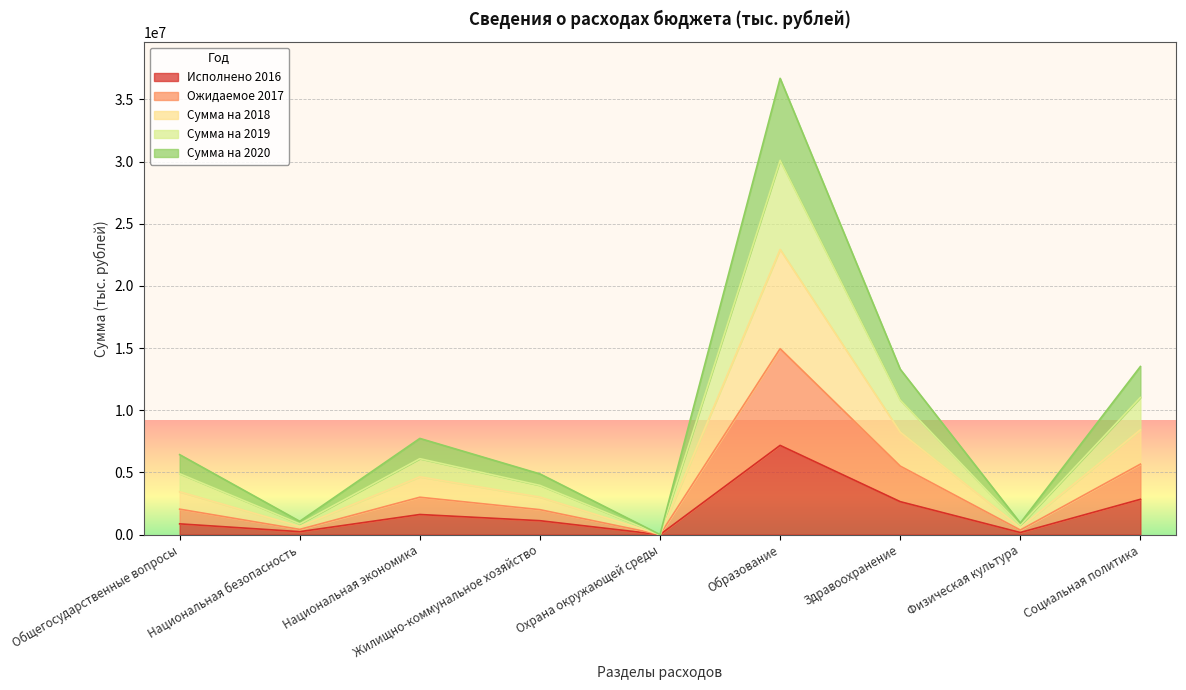

Which category has the highest value in the Исполнено 2016 series?

Образование